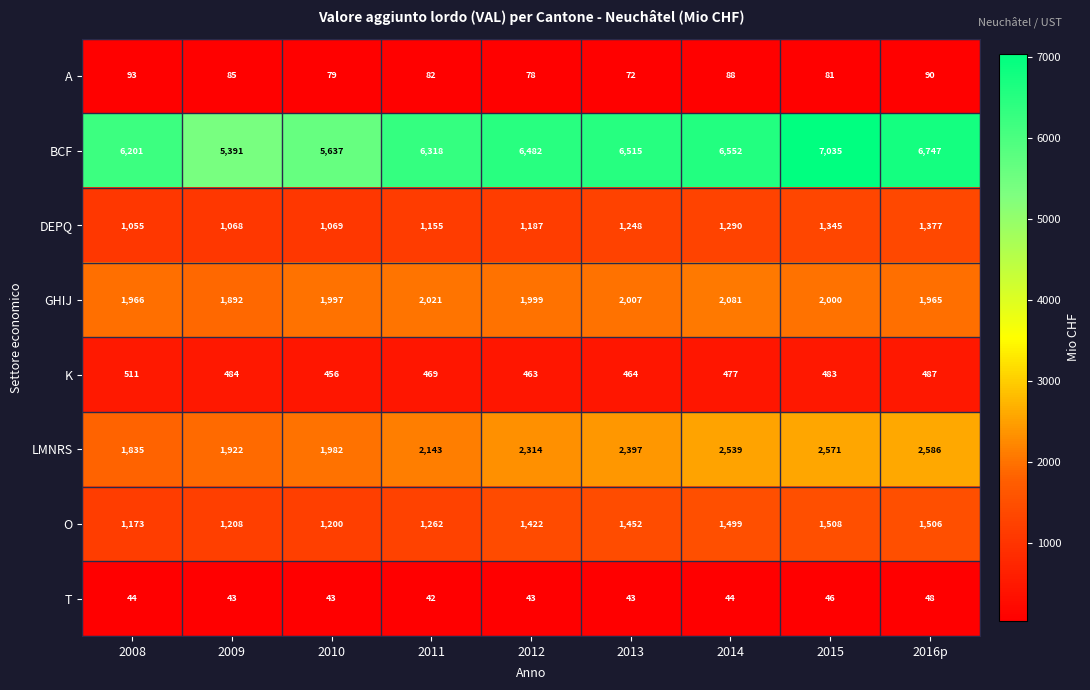

The value of BCF at 2009 is 5391. True or false?

True